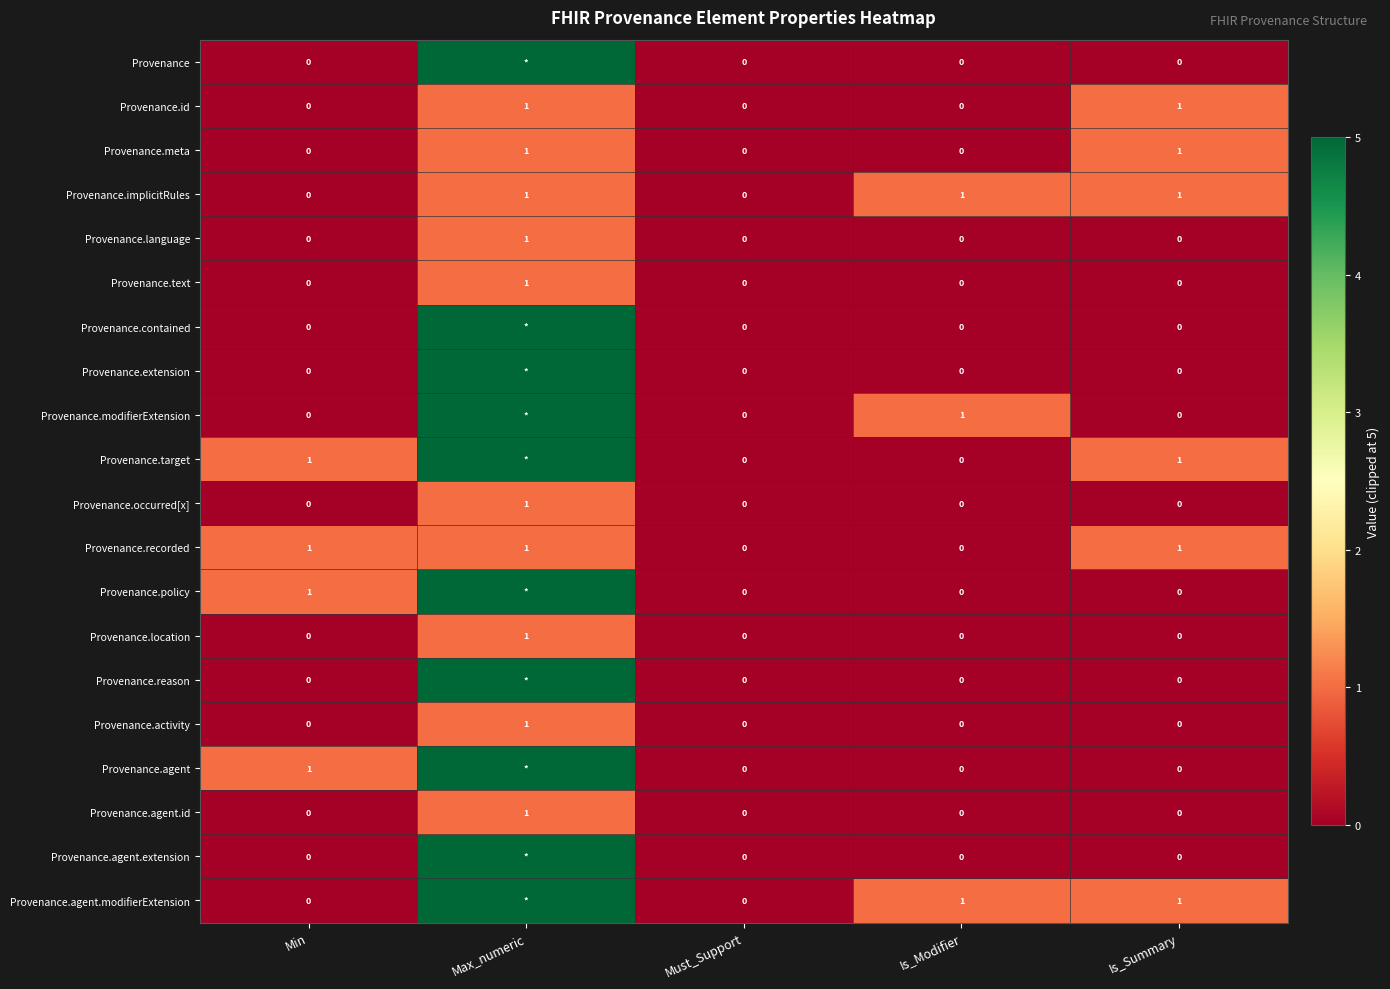

How many values in the Provenance.occurred[x] series exceed 0?

1